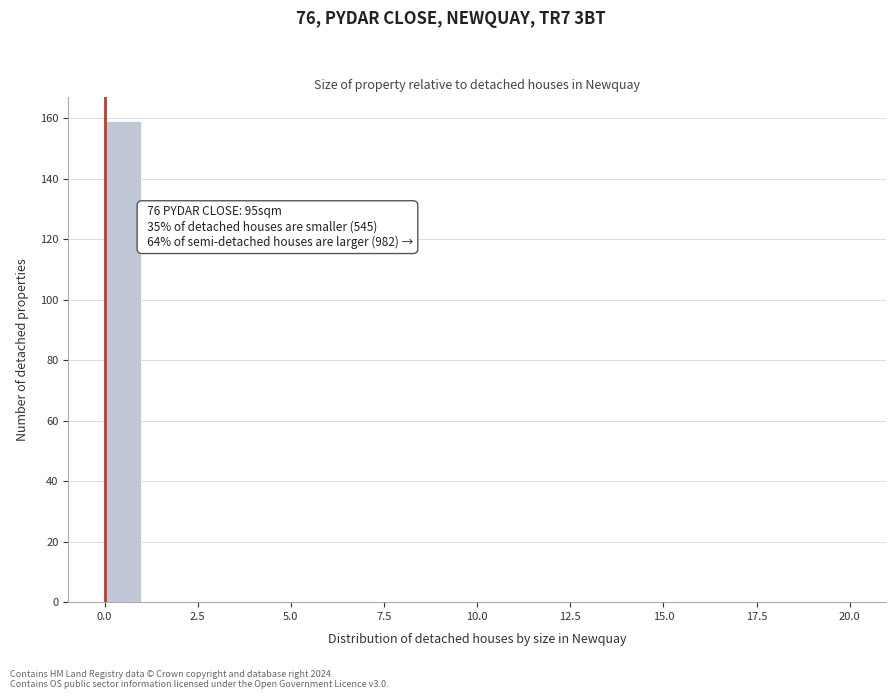

Around what value on the x-axis is the tallest bar? Give the approximate position of its centre, as read against the axis.

0.5